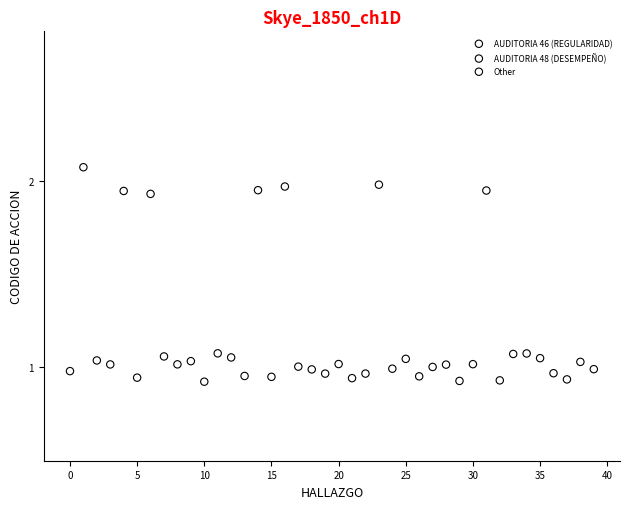

Which series has the widest spread of Y values?

AUDITORIA 46 (REGULARIDAD)